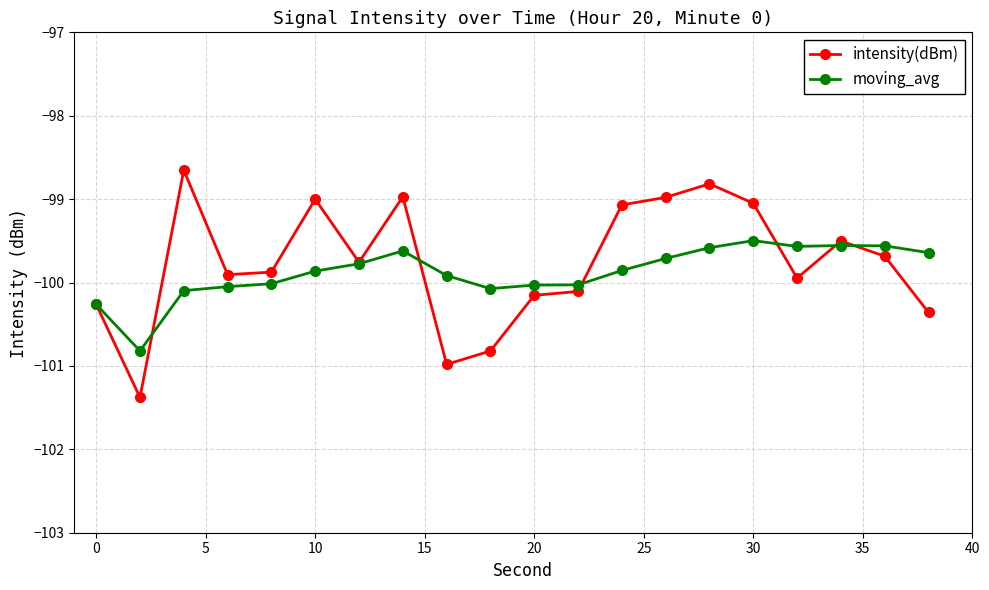

What is the maximum value shown in the chart?

-98.7